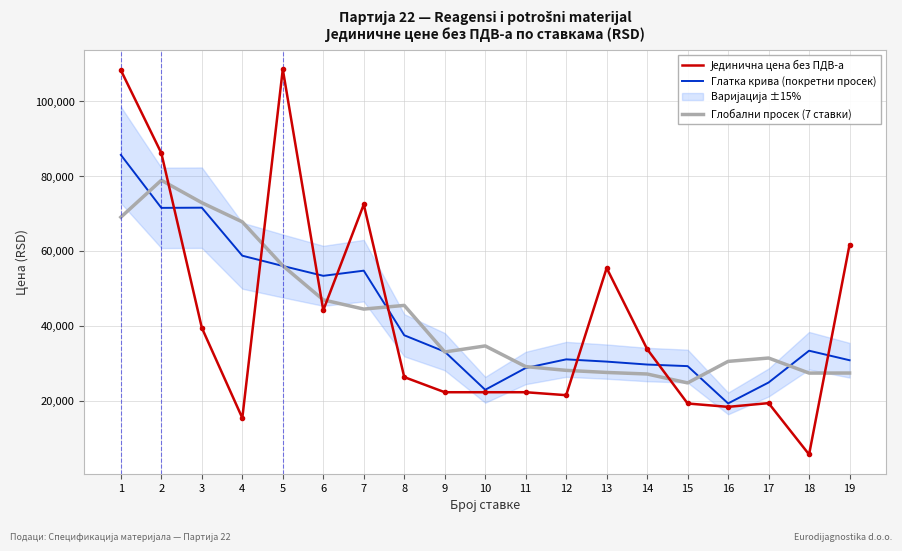

Between which two adjacent categories do Јединична цена без ПДВ-а and Глатка крива (покретни просек) first intersect?

2 and 3